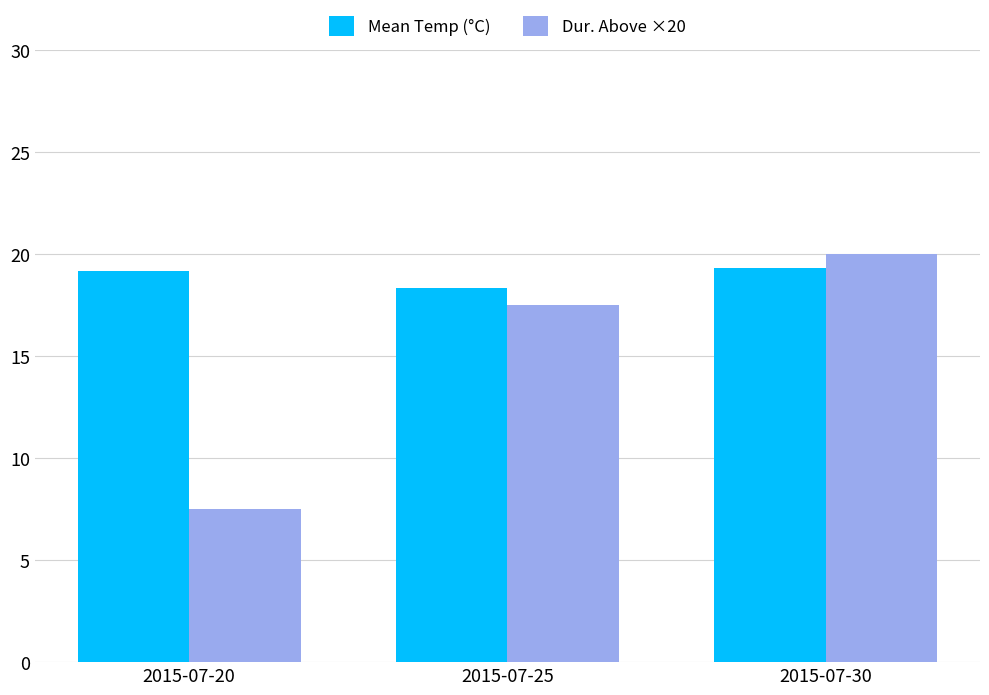

Reading left to right, transcribe all the data shown in this chart.

Mean Temp (°C): 2015-07-20=19.2	2015-07-25=18.3	2015-07-30=19.3
Dur. Above ×20: 2015-07-20=7.5	2015-07-25=17.5	2015-07-30=20.0